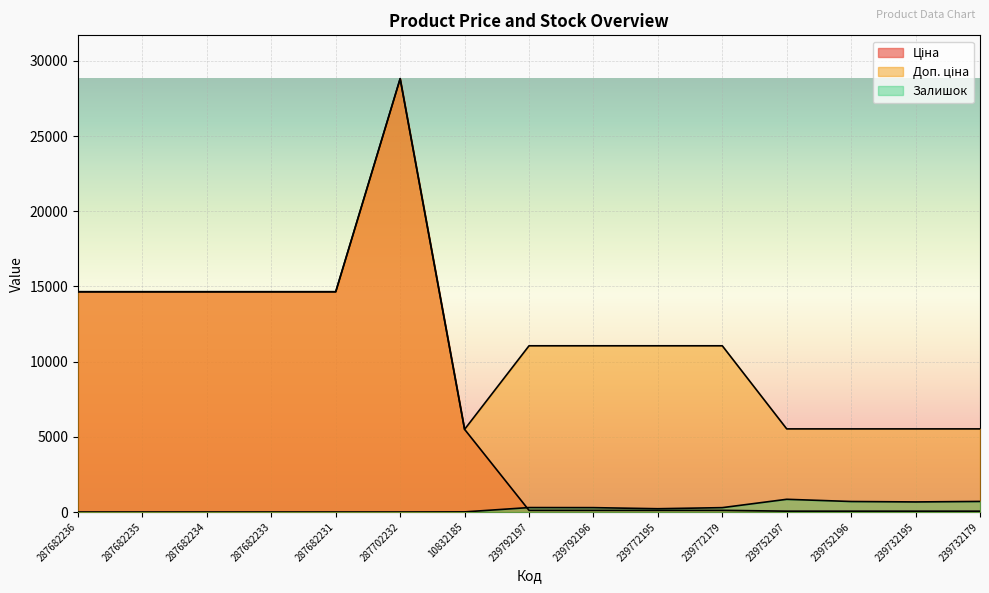

Rank the categories by Залишок value from lowest to highest.

287682236, 287682235, 287682234, 287682233, 287682231, 287702232, 10832185, 239772195, 239792196, 239772179, 239792197, 239732195, 239752196, 239732179, 239752197